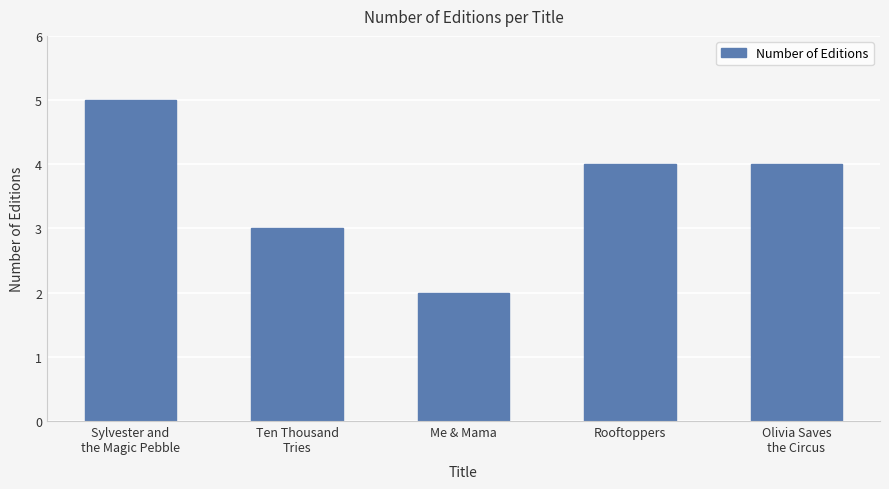

At which category does the chart reach its minimum across all series?

Me & Mama